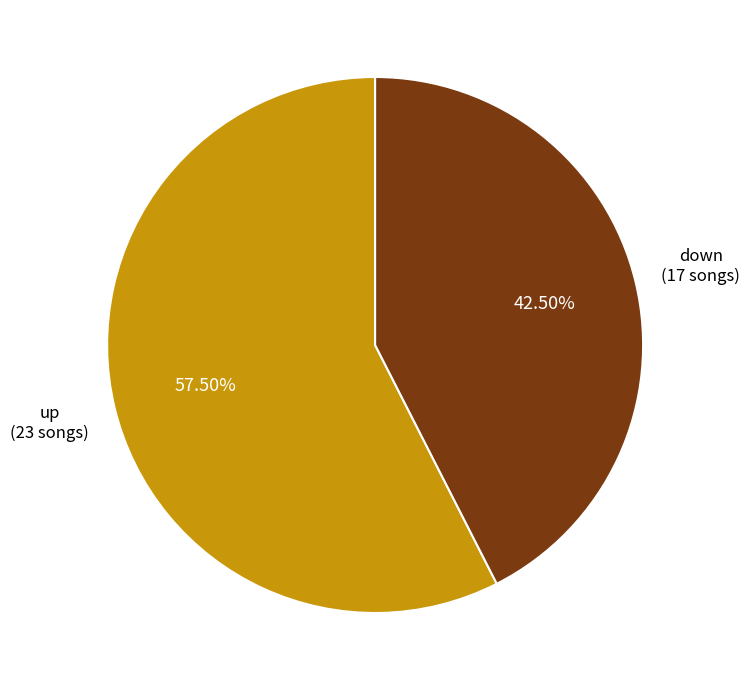

Does up represent more than half of the total?

Yes